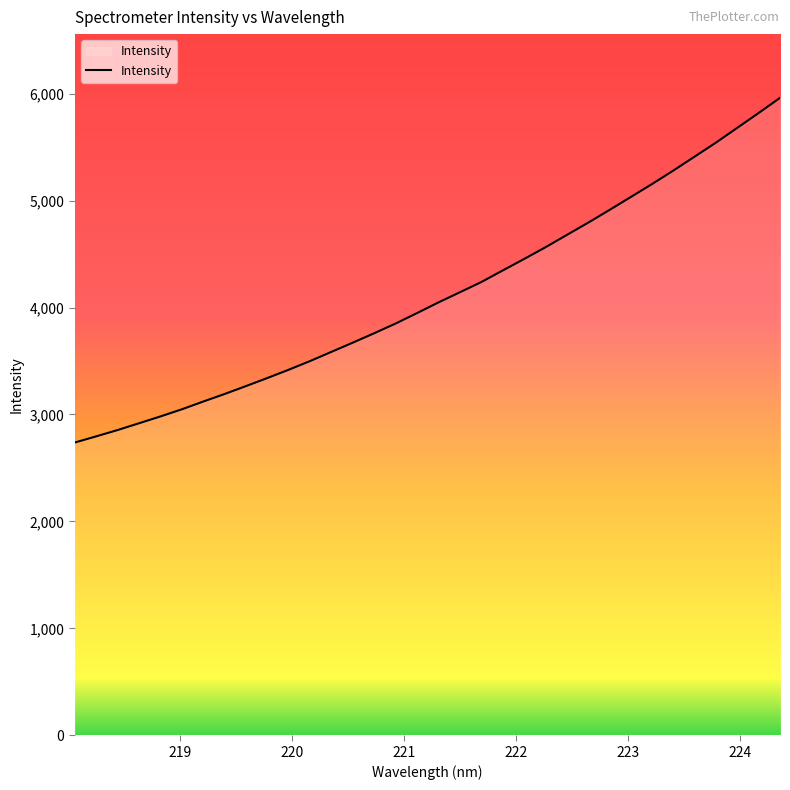

What is the maximum value shown in the chart?

5960.7